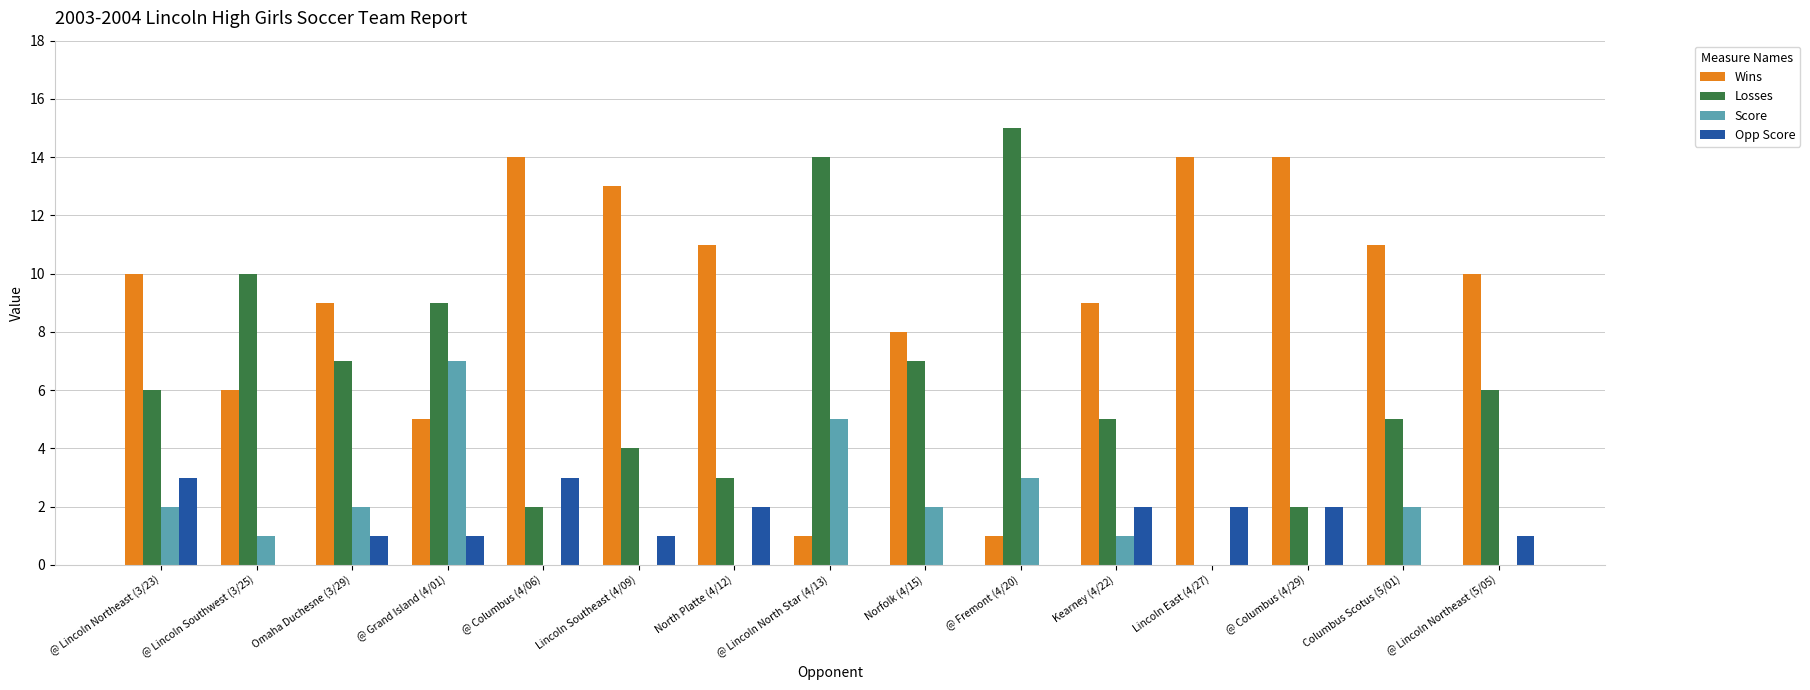

Are the bars horizontal?

No